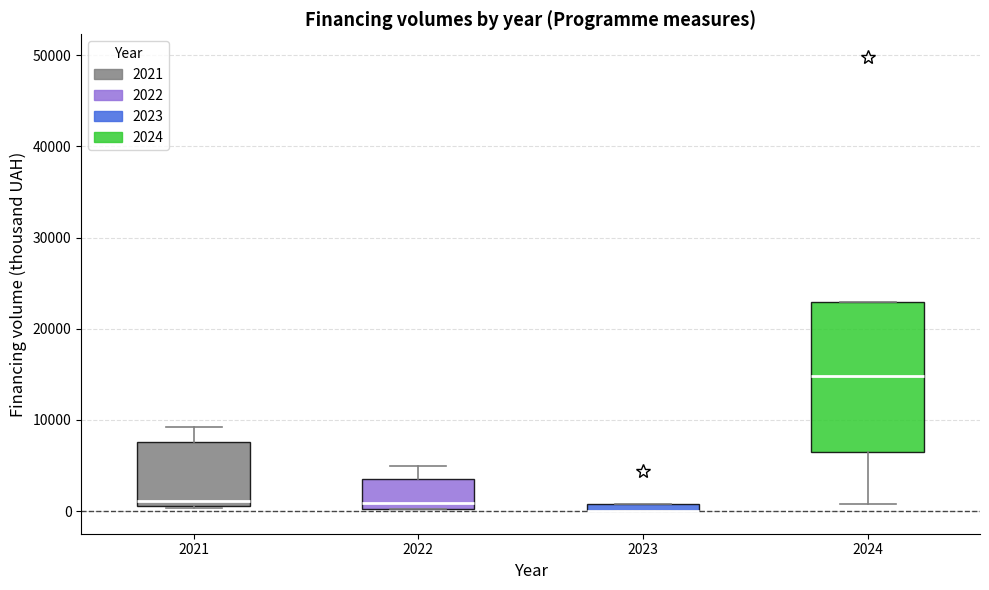

Comparing the boxes themselves (not the whiskers), which one is the tallest?

2024